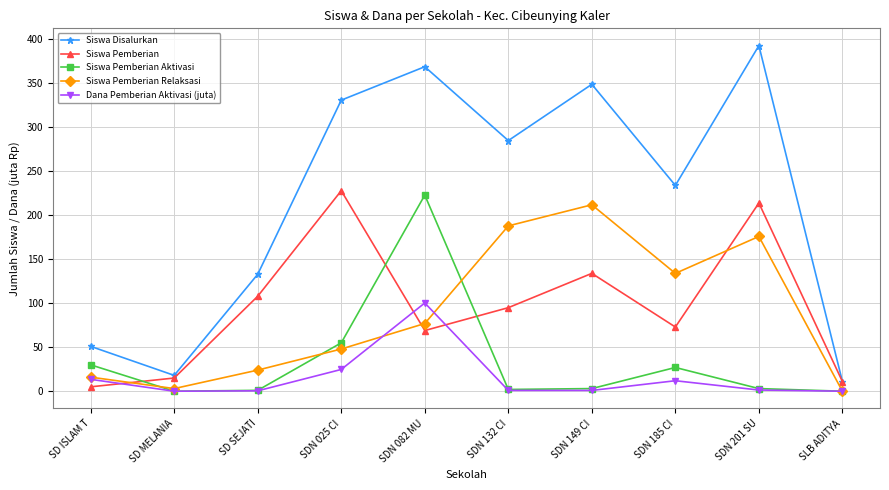

Does the chart display data point markers on the line(s)?

Yes